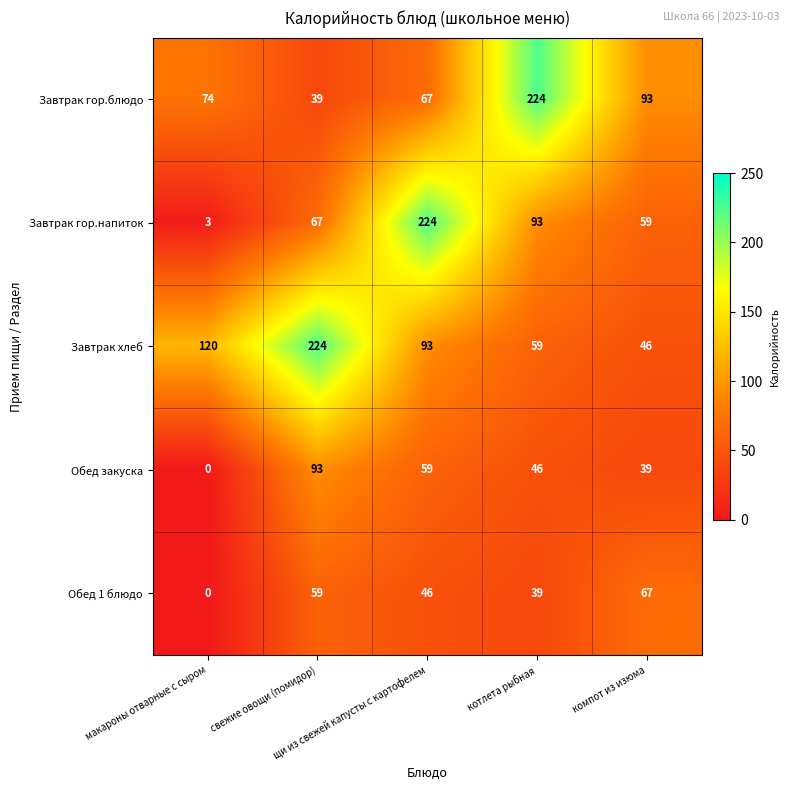

How many distinct data groups are displayed?

5